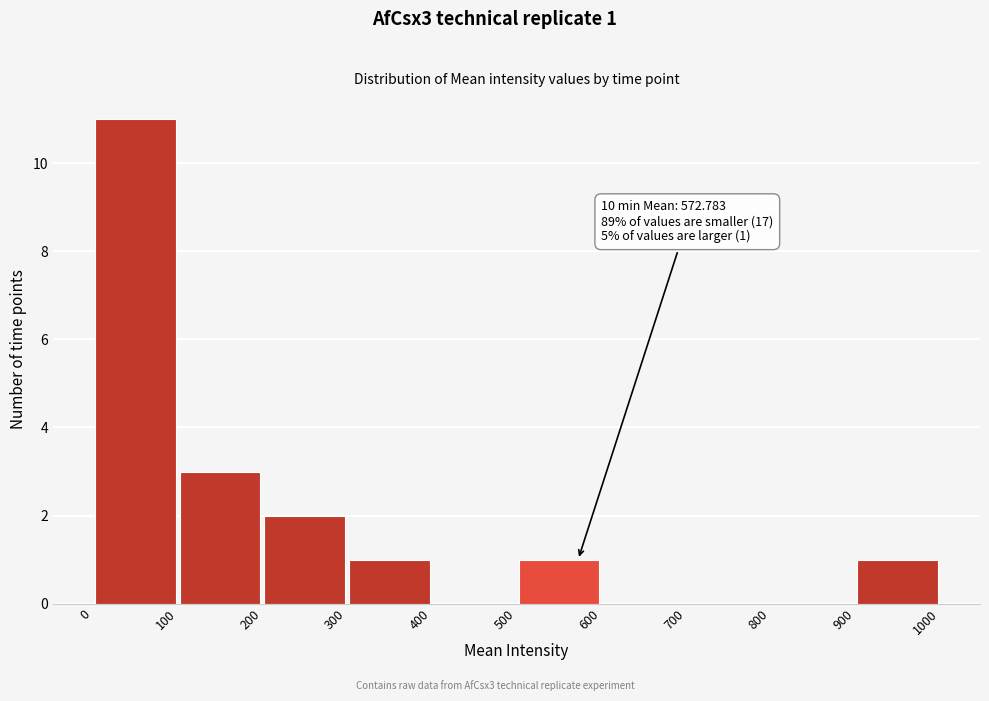

Which range on the x-axis has the tallest bar?

0 to 100